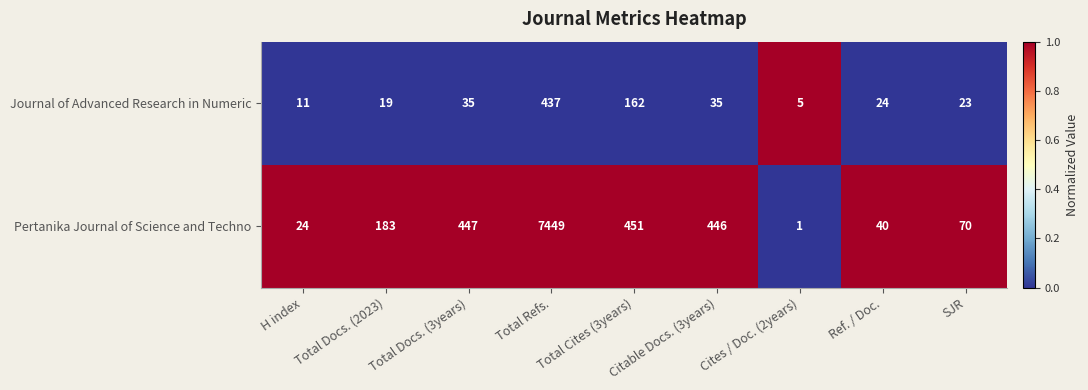

Is it true that Journal of Advanced Research in Numeric equals 277 at Total Cites (3years)?

False